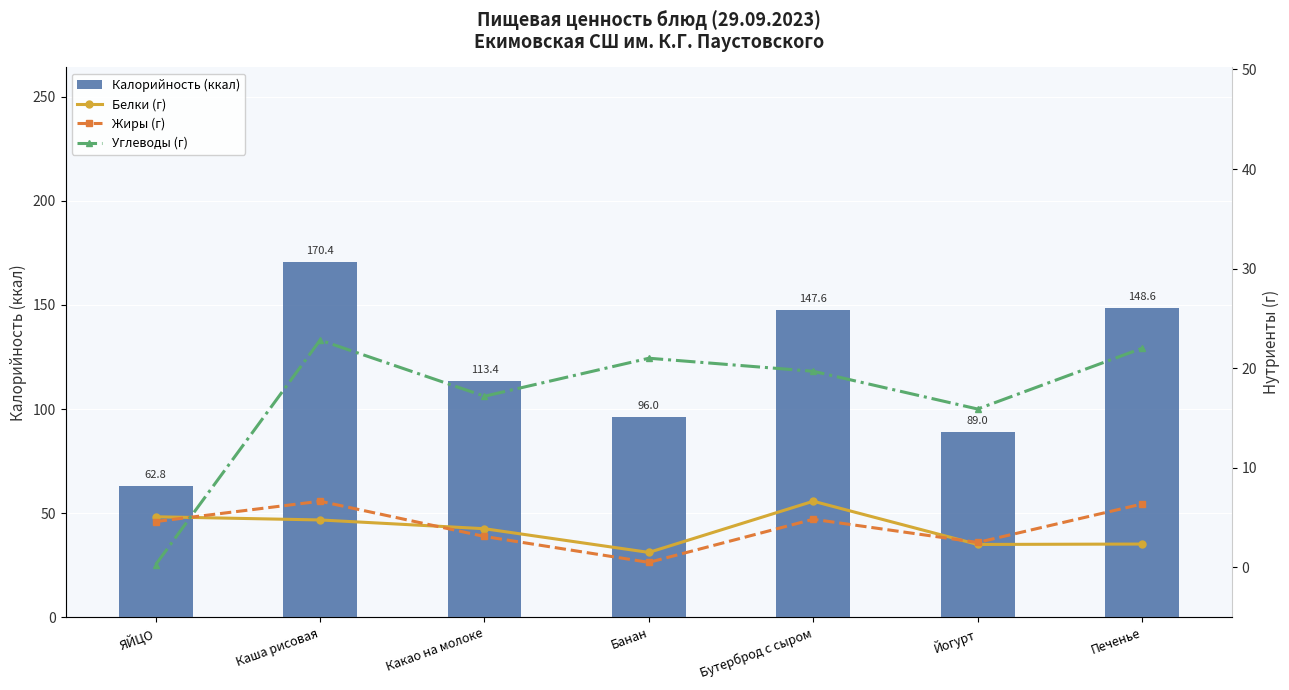

The Белки (г) series shows 1.4 at Каша рисовая. True or false?

False